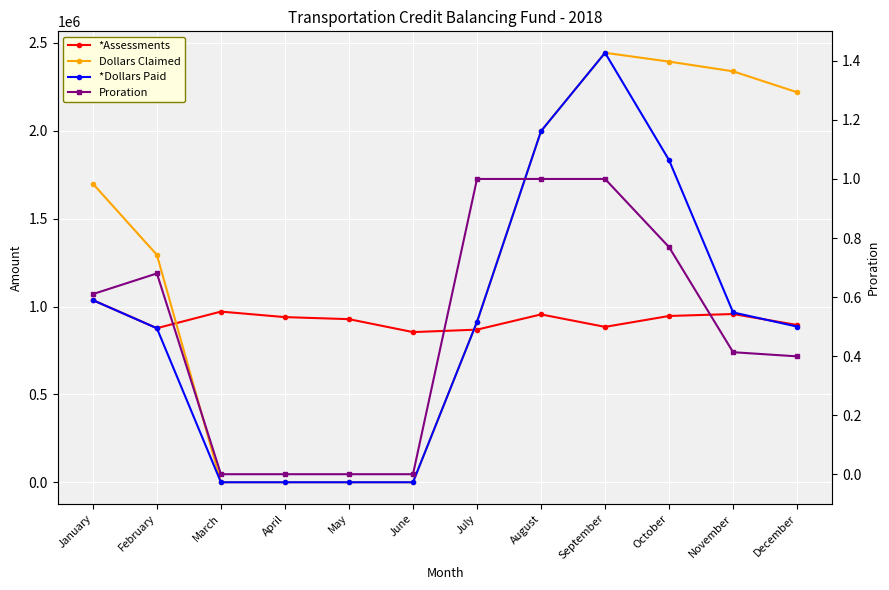

How many lines are shown in the chart?

4